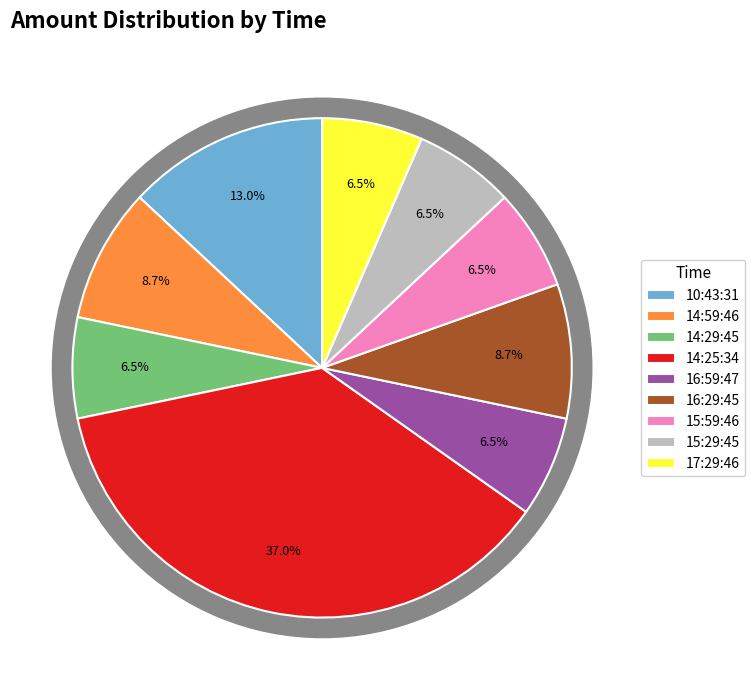

To the nearest percent, what is the average slice percentage?

11%